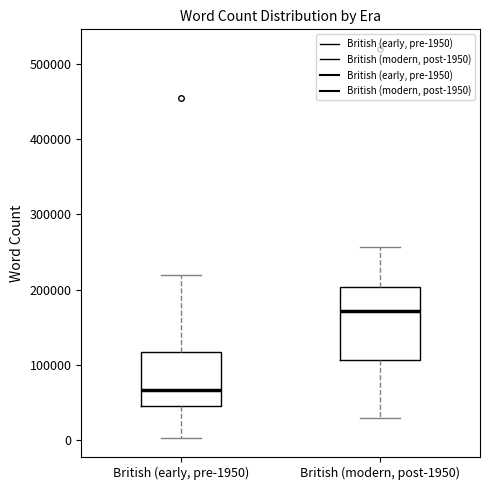

Reading left to right, transcribe this box plot: for each box, give where its median line is, the range the box spans, and where its two whiskers end, as read against the y-axis. The values are not printed on the chart, so give them approximately, as read against the axis.

British (early, pre-1950): median 70000, box 50000 to 120000, whiskers 0 to 220000
British (modern, post-1950): median 170000, box 110000 to 200000, whiskers 30000 to 260000